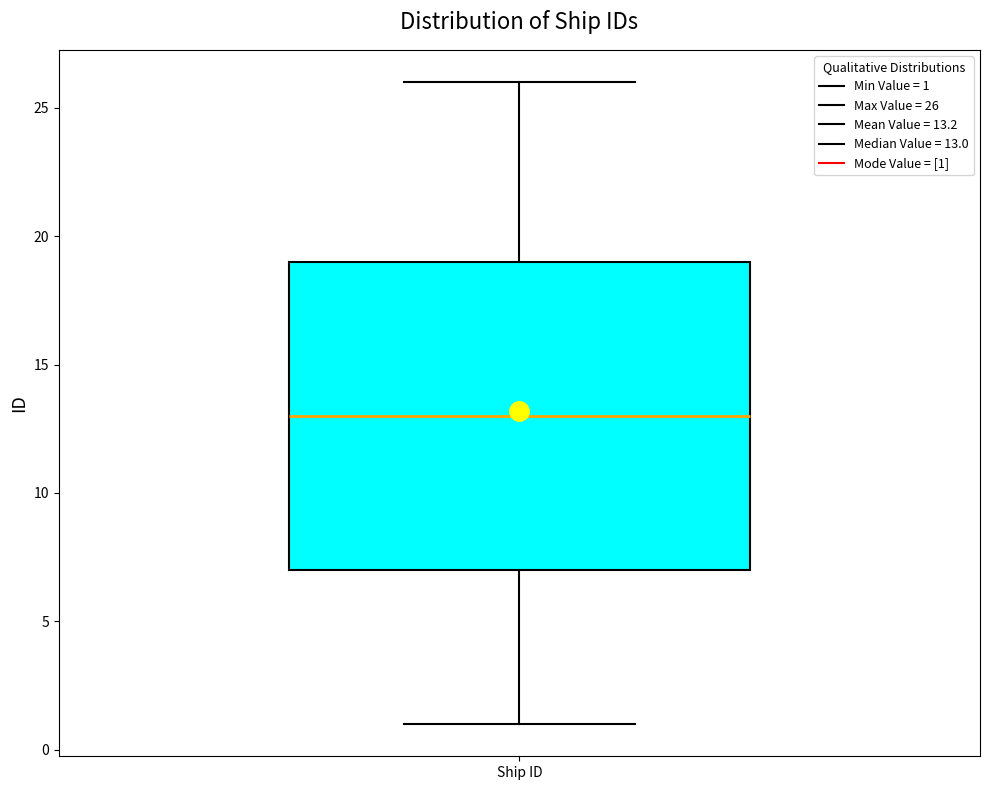

Transcribe this box plot: give where the median line is, the range the box spans, and where the two whiskers end, as read against the y-axis. The values are not printed on the chart, so give them approximately, as read against the axis.

median 13, box 7 to 19, whiskers 1 to 26